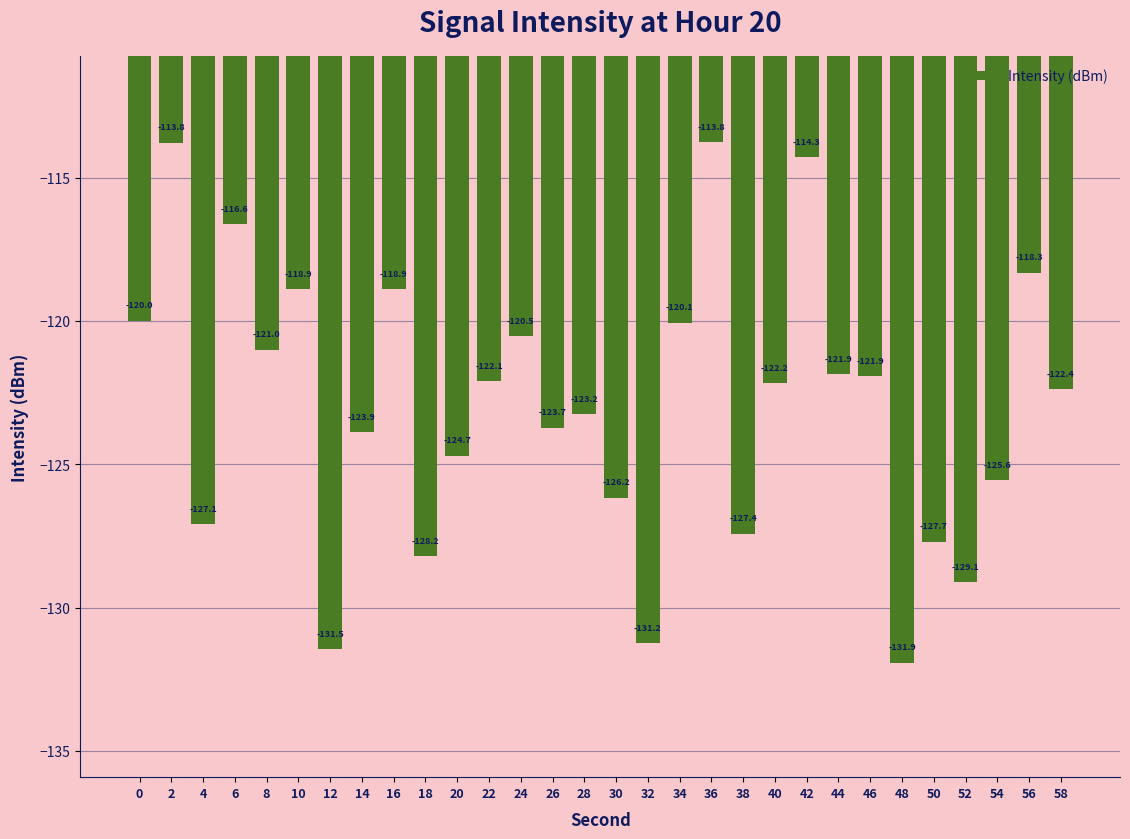

Reading left to right, extract all data points from this chart.

0=-120.0	2=-113.8	4=-127.1	6=-116.6	8=-121.0	10=-118.9	12=-131.5	14=-123.9	16=-118.9	18=-128.2	20=-124.7	22=-122.1	24=-120.5	26=-123.7	28=-123.2	30=-126.2	32=-131.2	34=-120.1	36=-113.8	38=-127.4	40=-122.2	42=-114.3	44=-121.9	46=-121.9	48=-131.9	50=-127.7	52=-129.1	54=-125.6	56=-118.3	58=-122.4